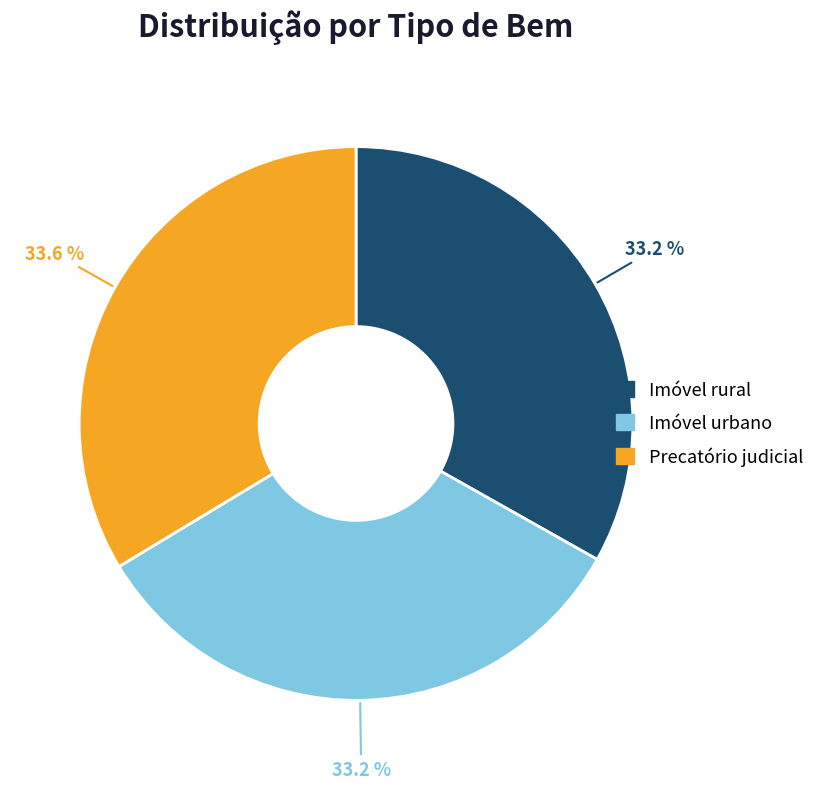

How many slices are in this pie chart?

3